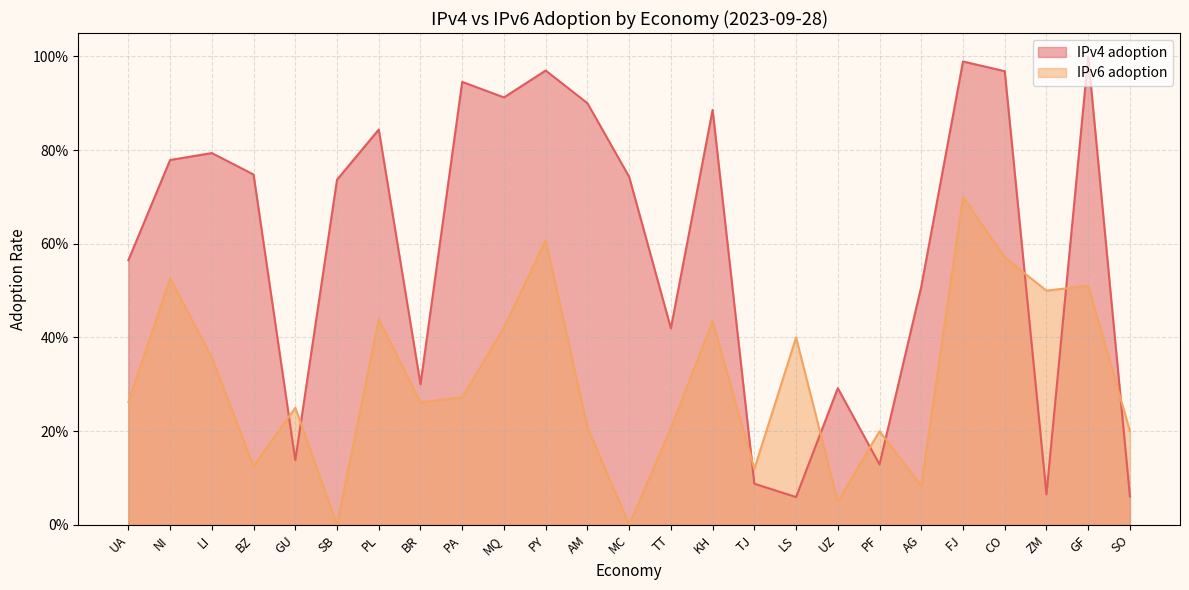

Which category has the lowest value in the IPv6 adoption series?

SB